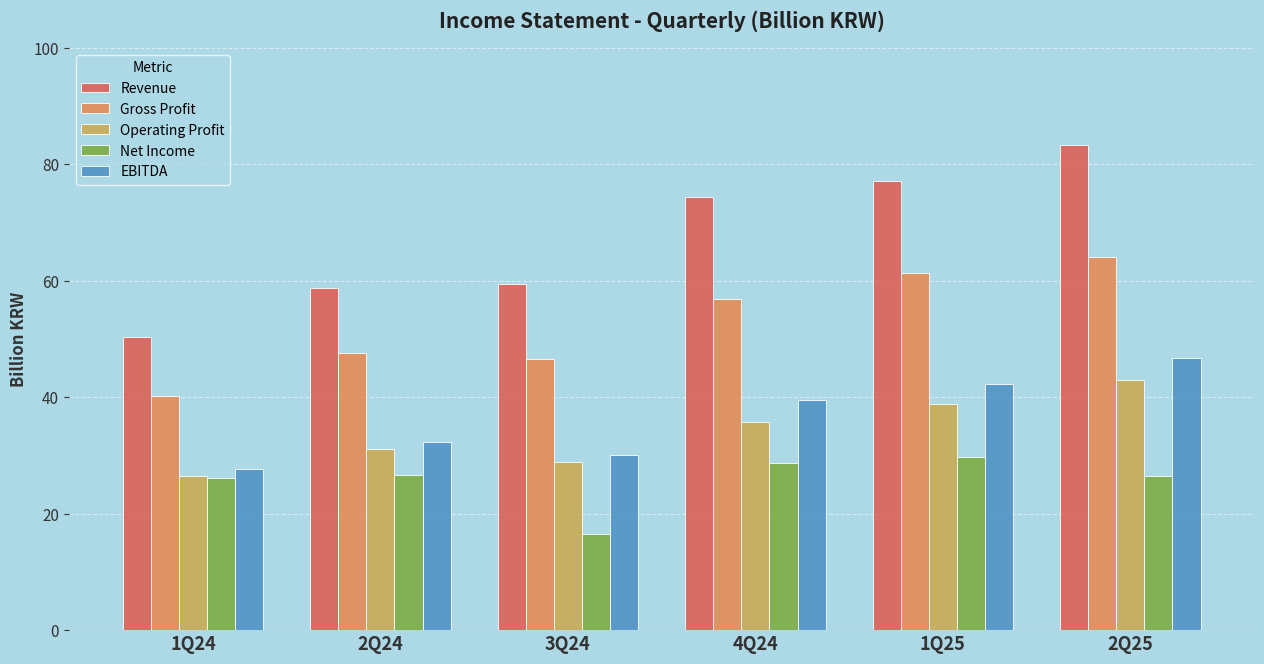

Are the bars grouped side by side (vs. stacked)?

Yes